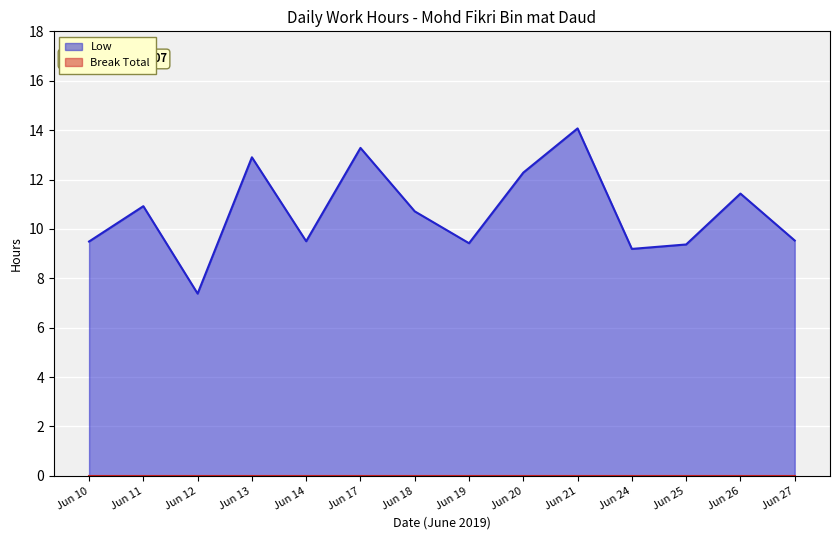

How many distinct data groups are displayed?

2